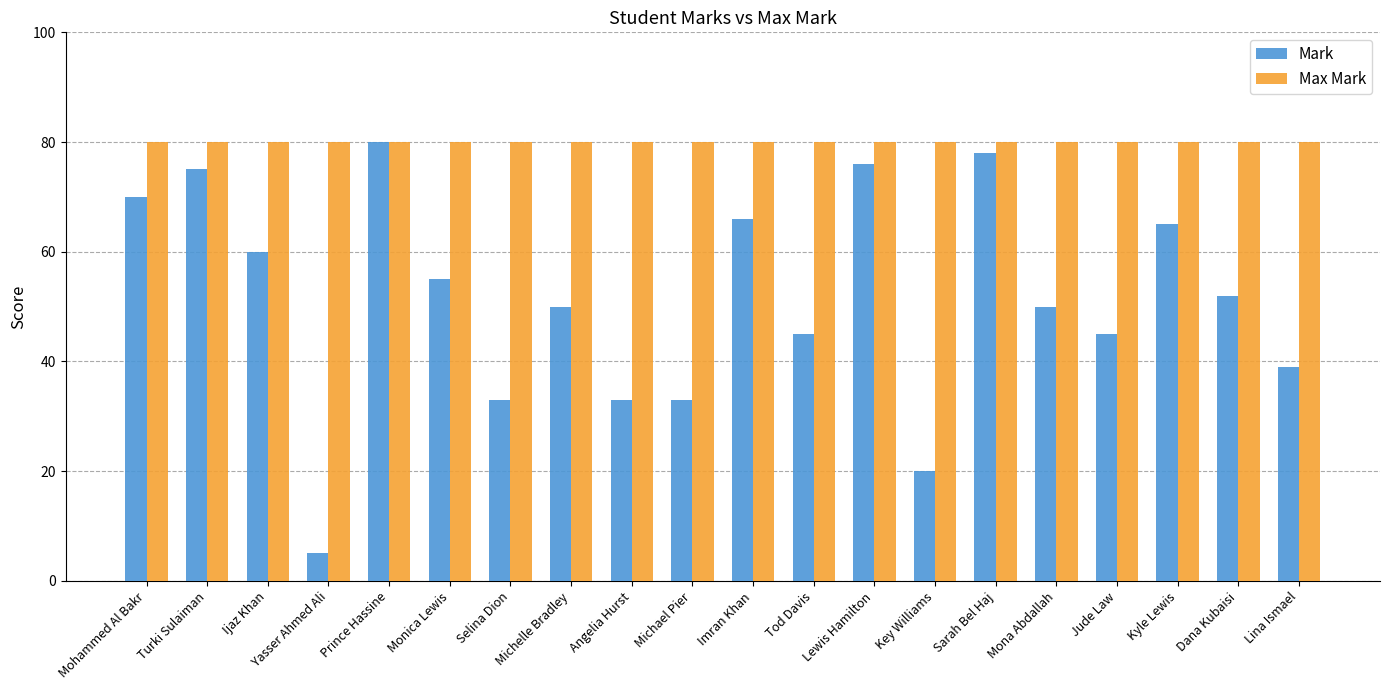

The value of Max Mark at Michelle Bradley is 80. True or false?

True